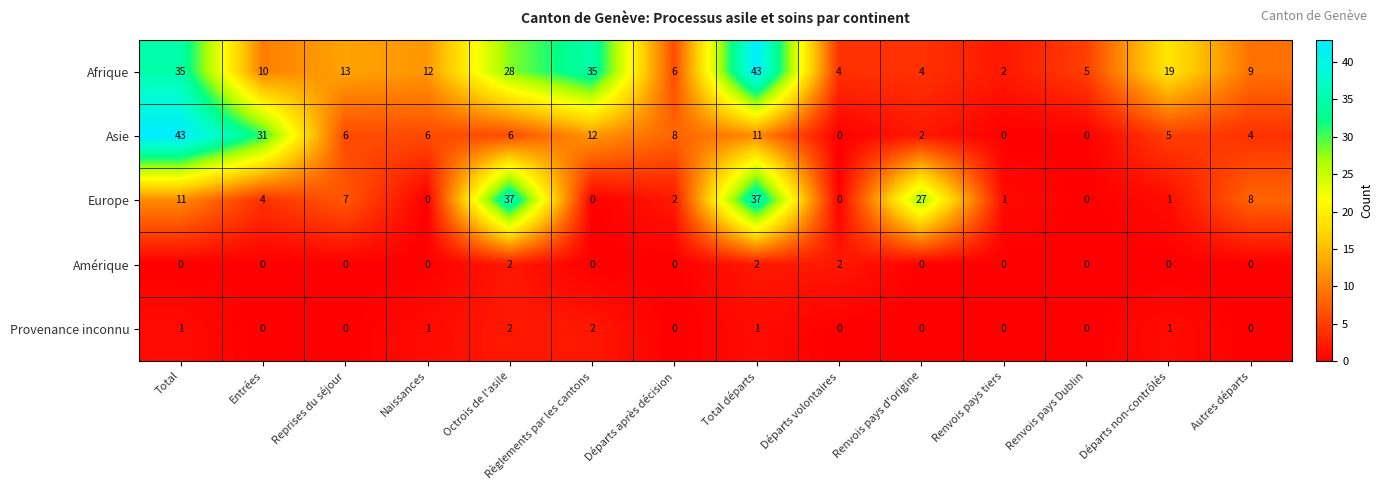

What is the maximum value for Afrique?

43